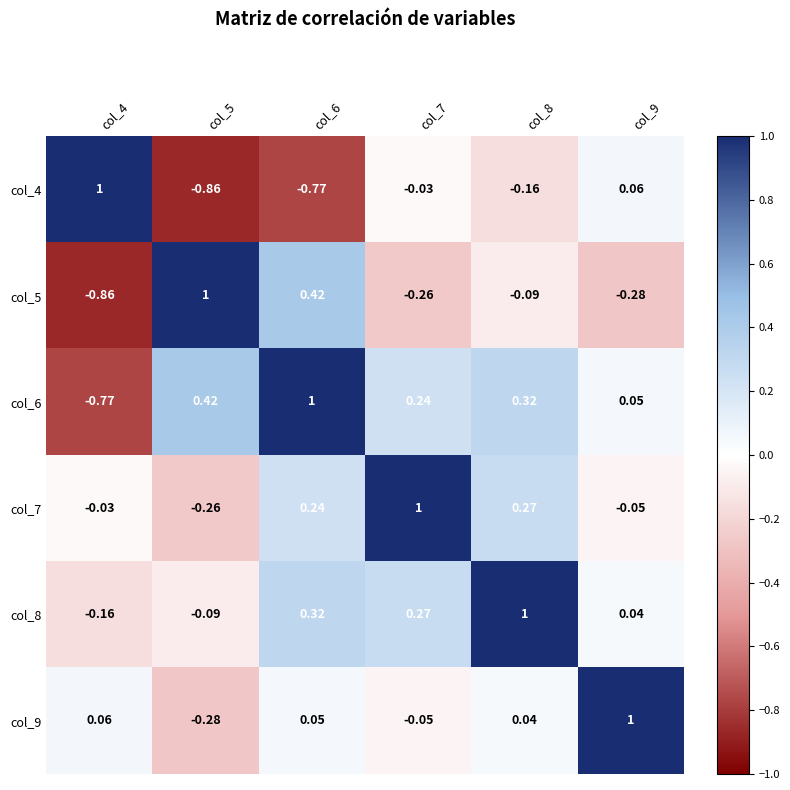

Is the value of col_5 at col_8 greater than the value of col_7 at col_9?

No